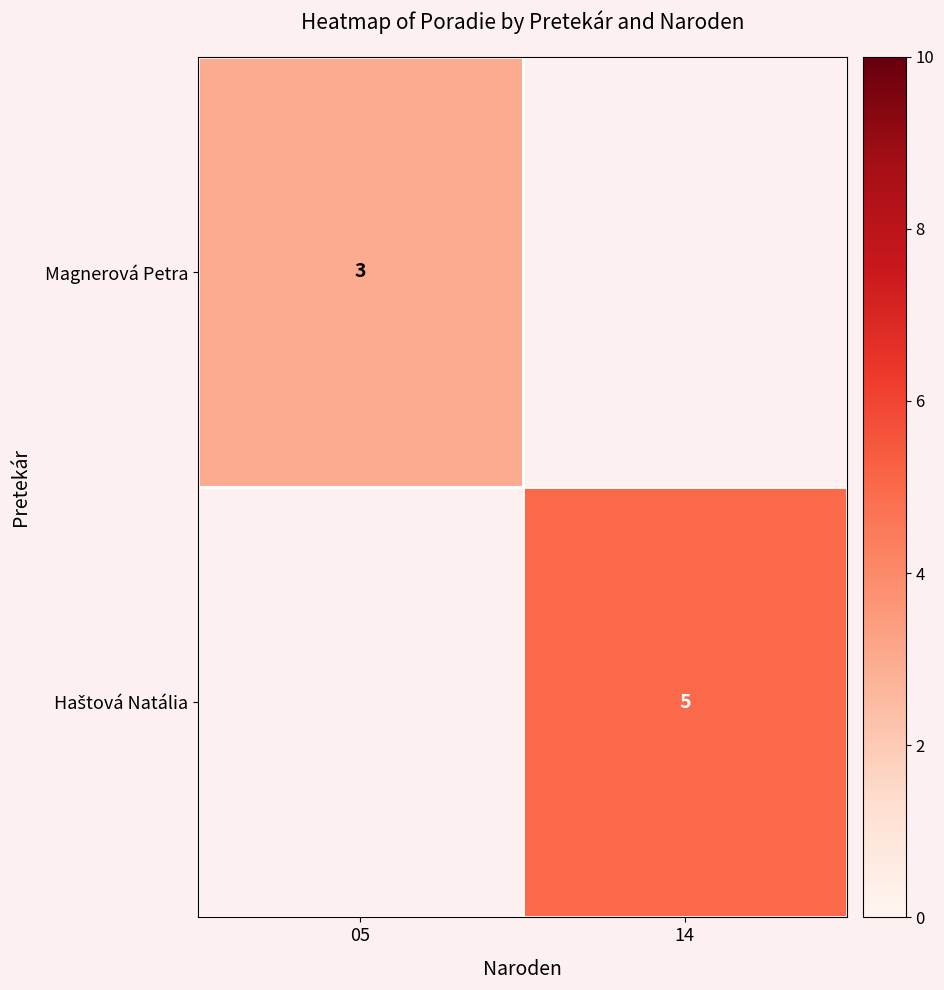

The Magnerová Petra series shows 5 at 05. True or false?

False